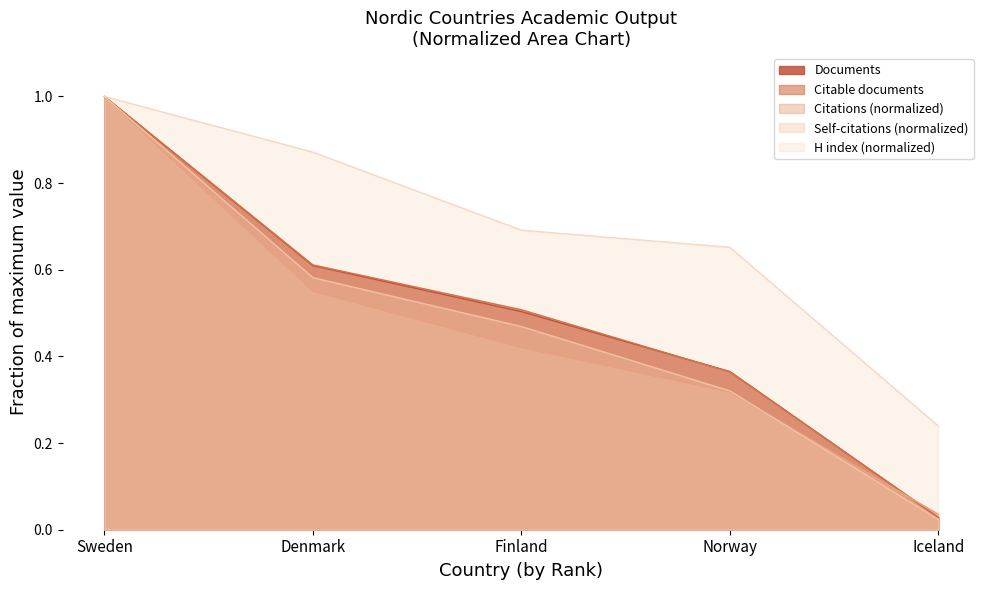

Rank the series by their maximum value, from highest to lowest.

Documents, Citable documents, Citations, Self-citations, H index